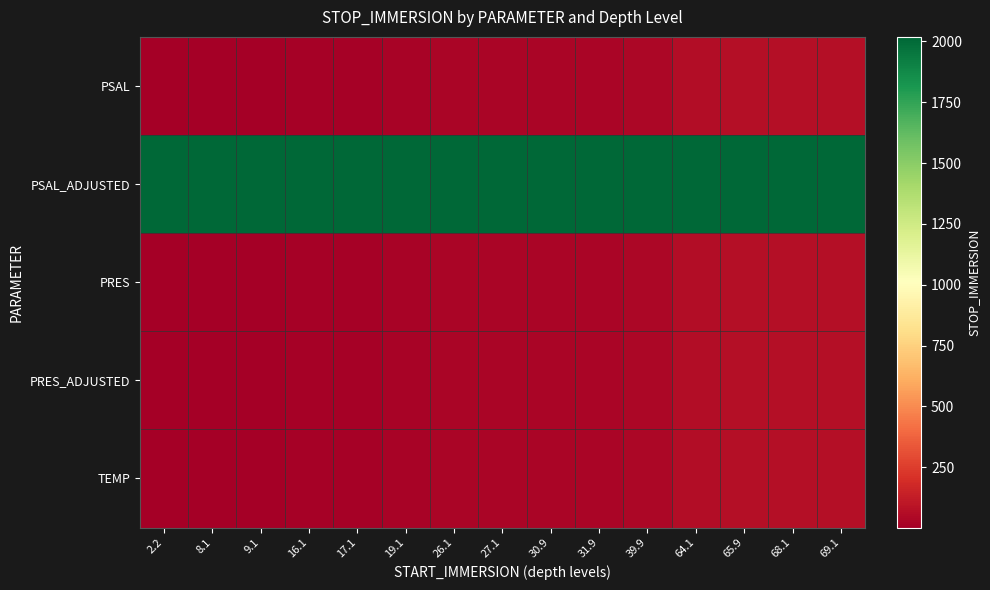

What is the total value across all series at 39.9?

2178.0